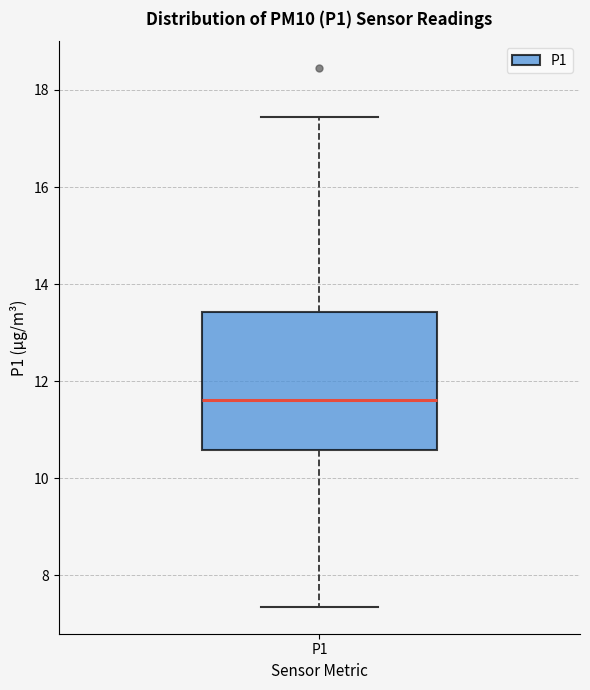

Read this box plot against the y-axis: the position of the median line, the range covered by the box, and the ends of both whiskers. The values are not printed on the chart, so give them approximately, as read against the axis.

median 11.6, box 10.6 to 13.4, whiskers 7.4 to 17.4